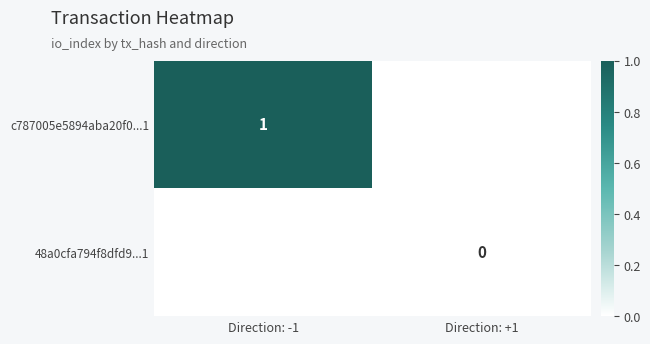

Is it true that c787005e5894aba20f0...1 equals 1 at Direction: -1?

True